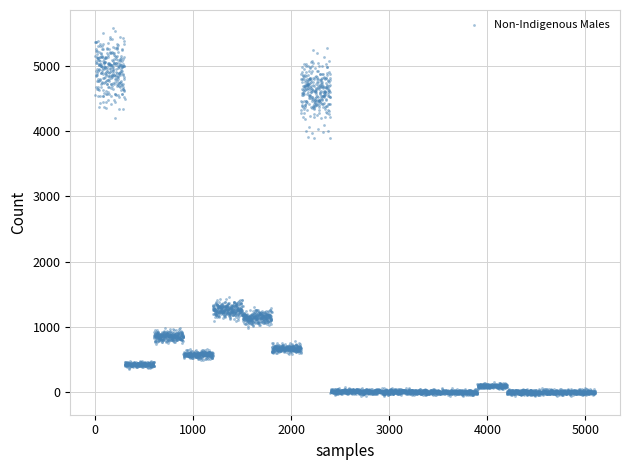

What is the range of Y values (max minus min)?

5641.2